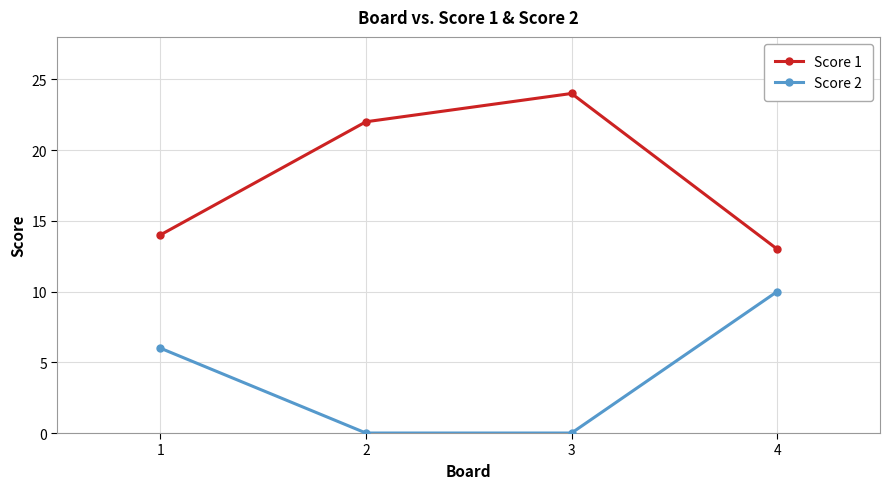

What are all the series names shown in the legend?

Score 1, Score 2